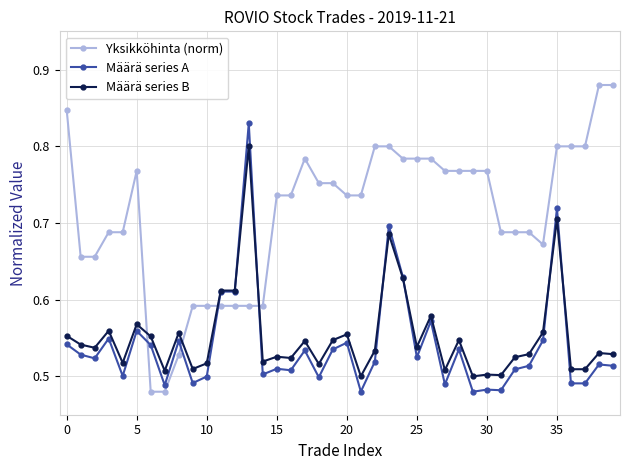

Which series has the largest range (max minus min)?

Yksikköhinta (norm)